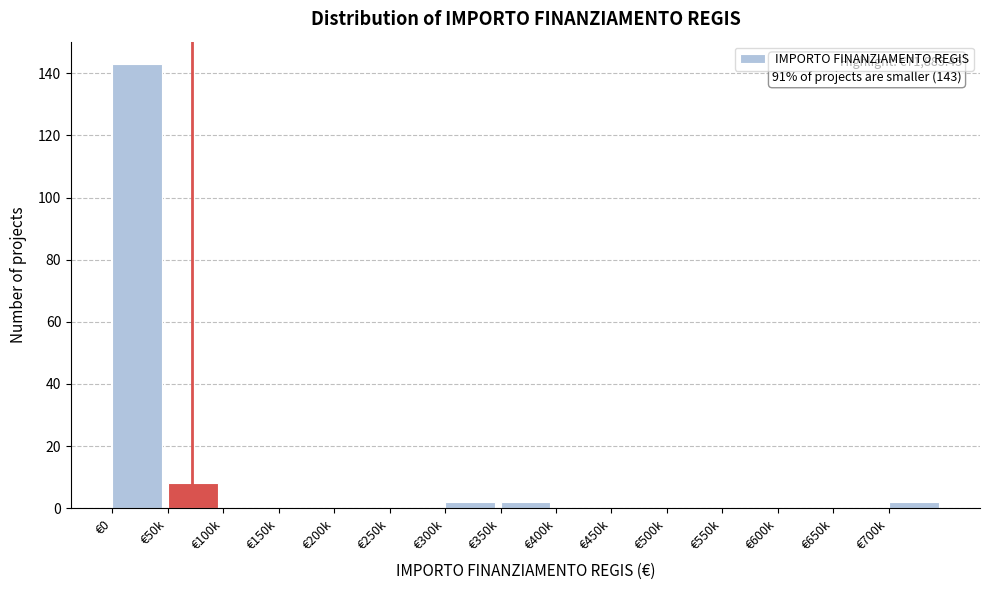

Reading left to right, what are all the values shown in this chart?

€0=143	€50k=8	€100k=0	€150k=0	€200k=0	€250k=0	€300k=2	€350k=2	€400k=0	€450k=0	€500k=0	€550k=0	€600k=0	€650k=0	€700k=2